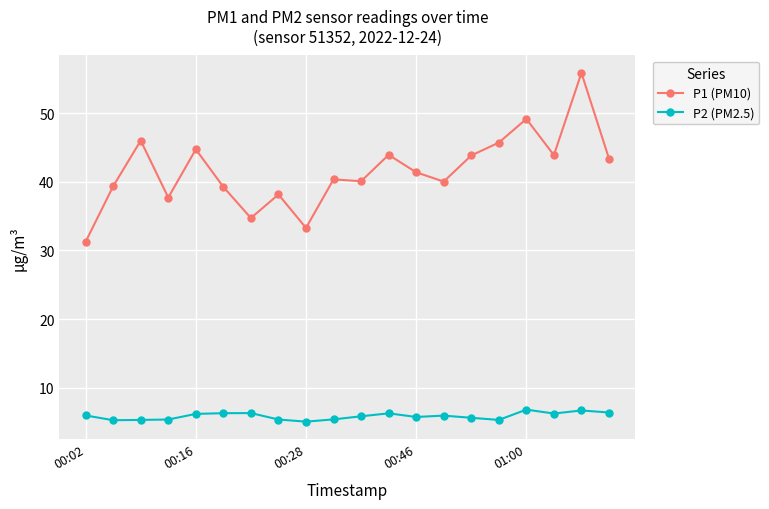

True or false: P1 (PM10) and P2 (PM2.5) cross at least once.

False